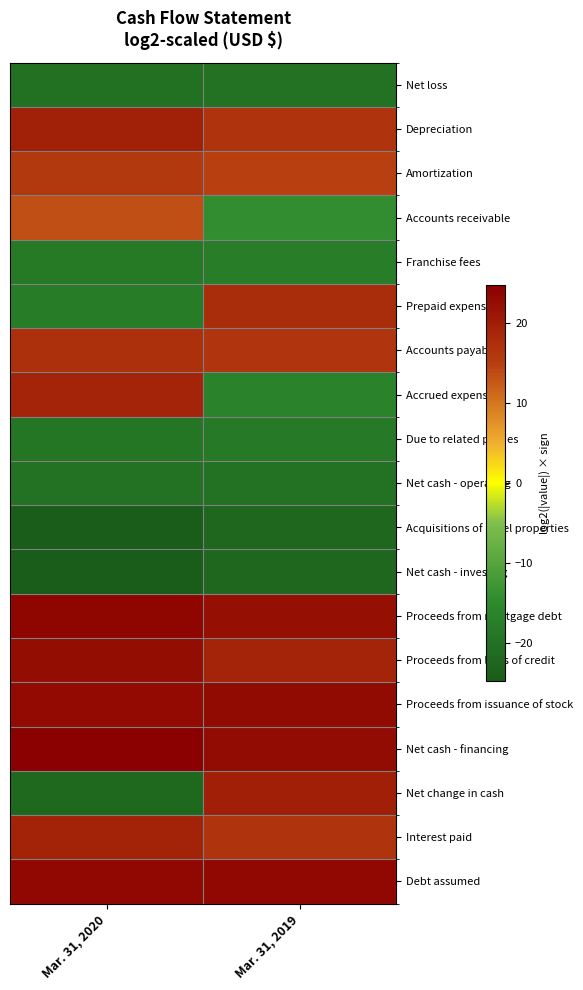

Reading left to right, what are all the values shown in this chart?

Net loss: Mar. 31, 2020=-20.4	Mar. 31, 2019=-20.0
Depreciation: Mar. 31, 2020=19.6	Mar. 31, 2019=16.7
Amortization: Mar. 31, 2020=15.8	Mar. 31, 2019=14.8
Accounts receivable: Mar. 31, 2020=13.5	Mar. 31, 2019=-14.4
Franchise fees: Mar. 31, 2020=-18.2	Mar. 31, 2019=-17.4
Prepaid expenses: Mar. 31, 2020=-17.9	Mar. 31, 2019=17.7
Accounts payable: Mar. 31, 2020=17.2	Mar. 31, 2019=16.4
Accrued expenses: Mar. 31, 2020=18.9	Mar. 31, 2019=-16.6
Due to related parties: Mar. 31, 2020=-19.3	Mar. 31, 2019=-18.5
Net cash - operating: Mar. 31, 2020=-20.1	Mar. 31, 2019=-20.2
Acquisitions of hotel properties: Mar. 31, 2020=-24.7	Mar. 31, 2019=-22.0
Net cash - investing: Mar. 31, 2020=-24.7	Mar. 31, 2019=-22.1
Proceeds from mortgage debt: Mar. 31, 2020=23.7	Mar. 31, 2019=22.3
Proceeds from lines of credit: Mar. 31, 2020=22.6	Mar. 31, 2019=18.9
Proceeds from issuance of stock: Mar. 31, 2020=23.2	Mar. 31, 2019=22.9
Net cash - financing: Mar. 31, 2020=24.6	Mar. 31, 2019=22.7
Net change in cash: Mar. 31, 2020=-21.8	Mar. 31, 2019=19.9
Interest paid: Mar. 31, 2020=19.1	Mar. 31, 2019=16.7
Debt assumed: Mar. 31, 2020=23.3	Mar. 31, 2019=23.2